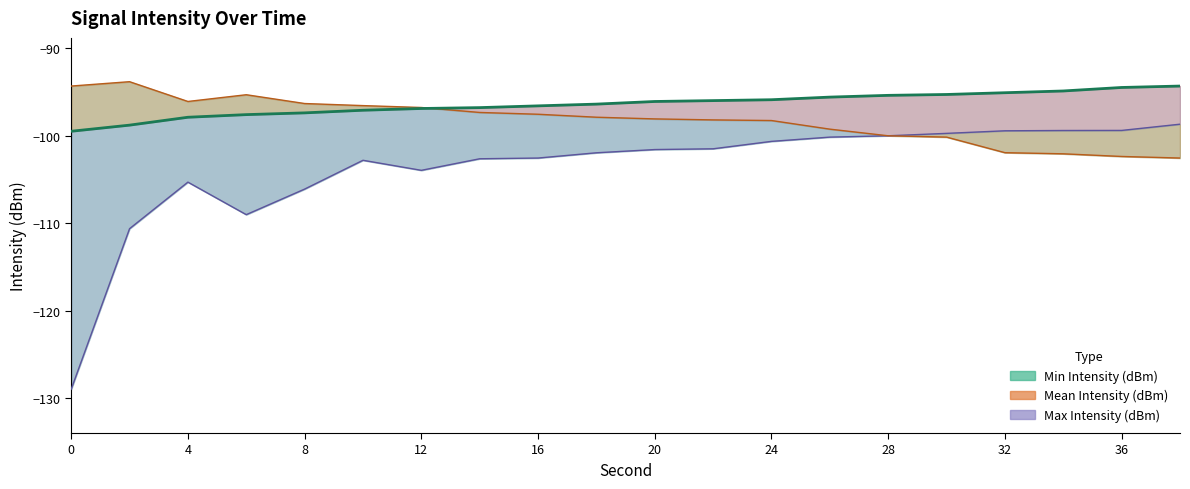

At which category is the sum across all series the highest?

24